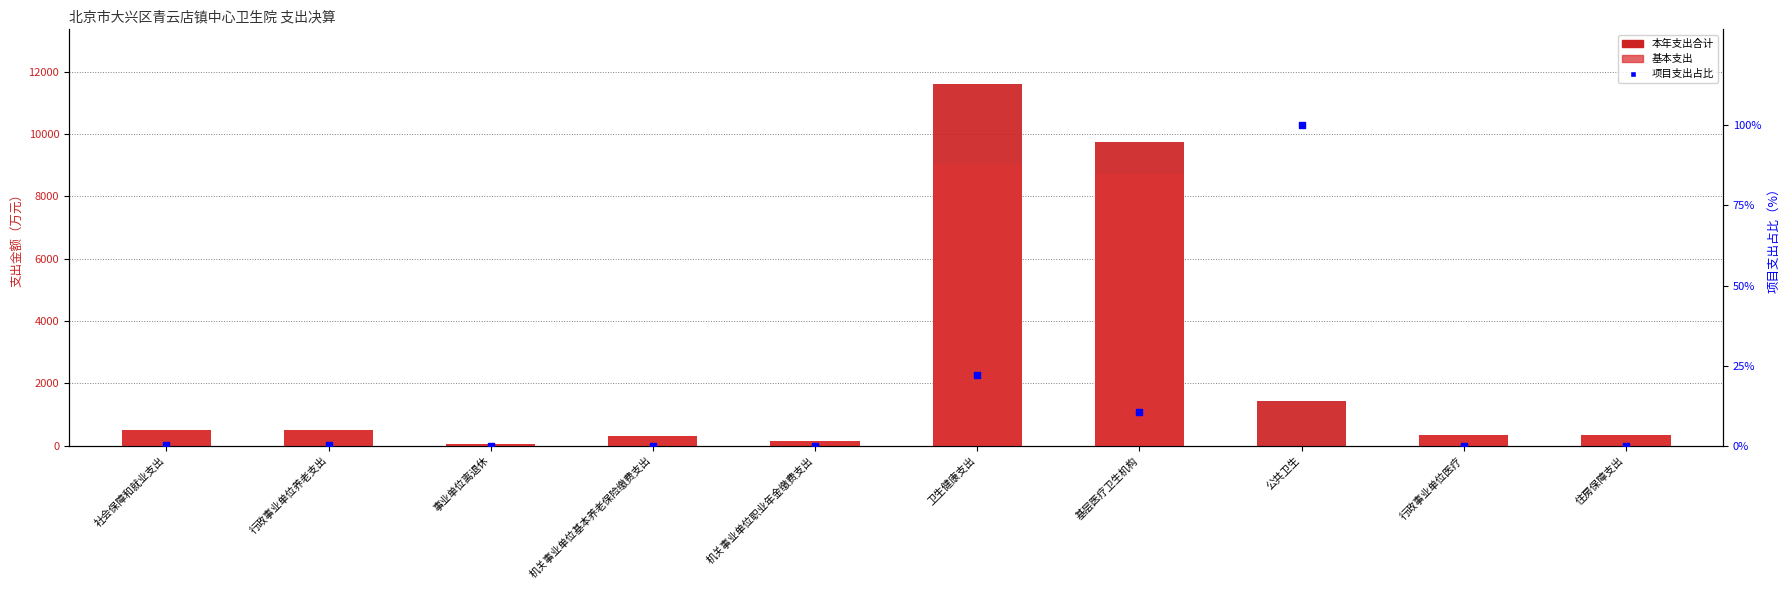

Which series contains the lowest Y value?

基本支出